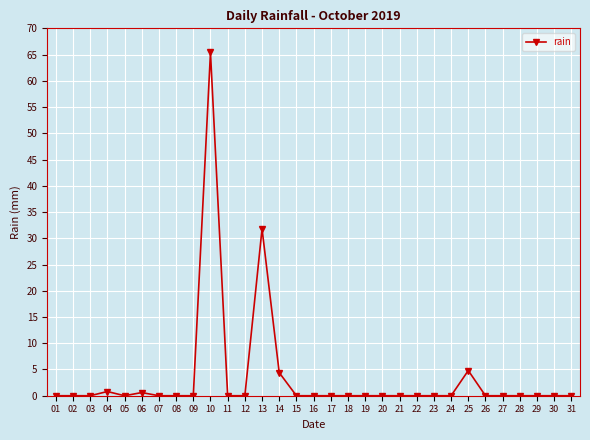

What is the value of the 13th point from the left?

31.8